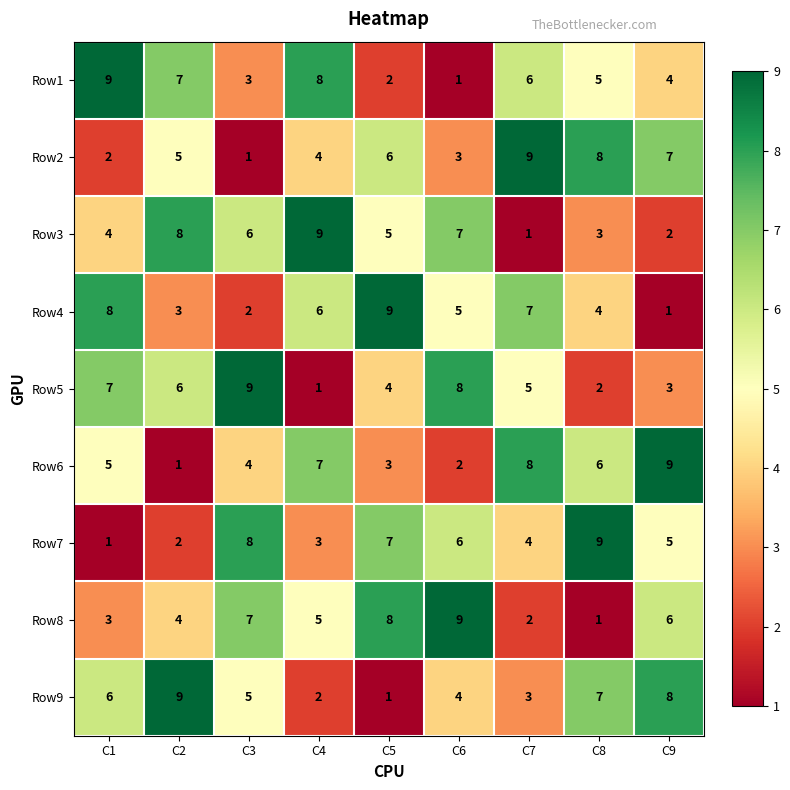

Is the value of Row5 at C3 greater than the value of Row8 at C3?

Yes